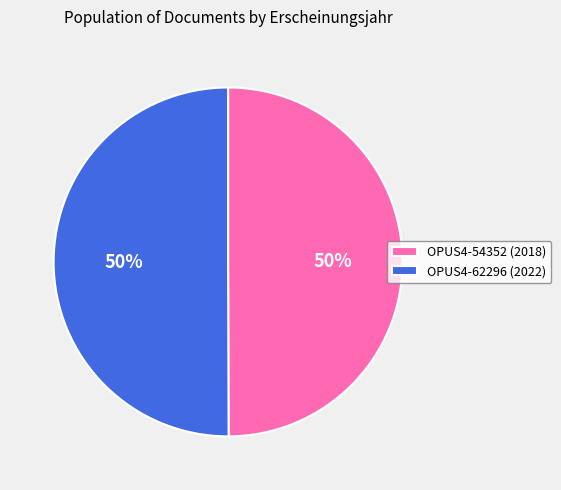

To the nearest percent, what percentage of the pie is OPUS4-62296?

50%